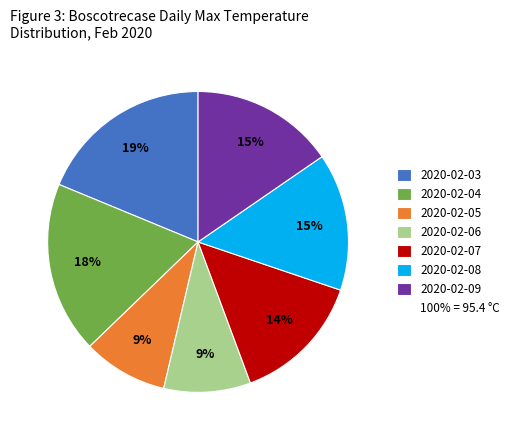

To the nearest percent, what is the average slice percentage?

14%